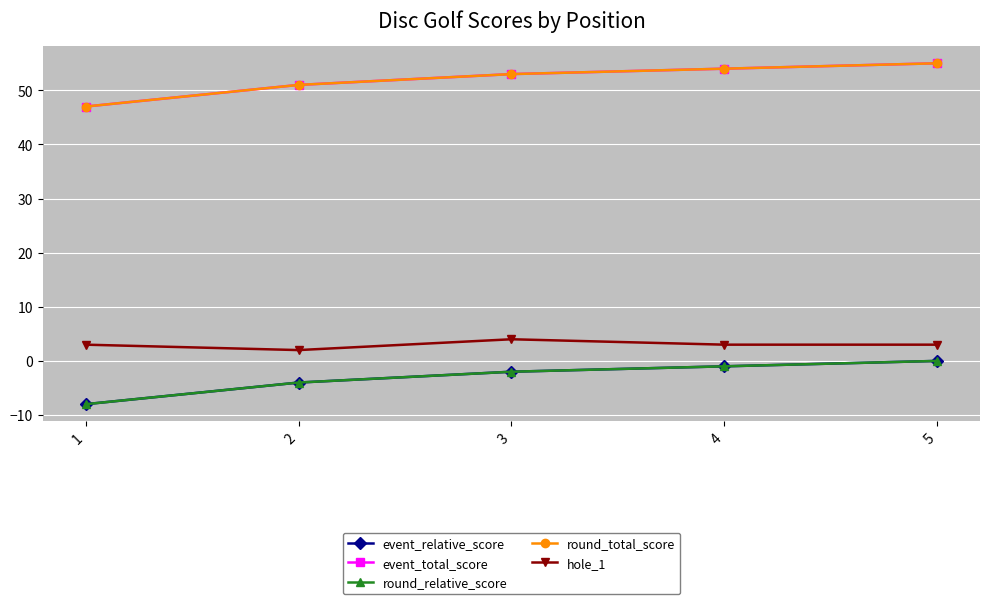

Is this an area chart (filled region under the line)?

No